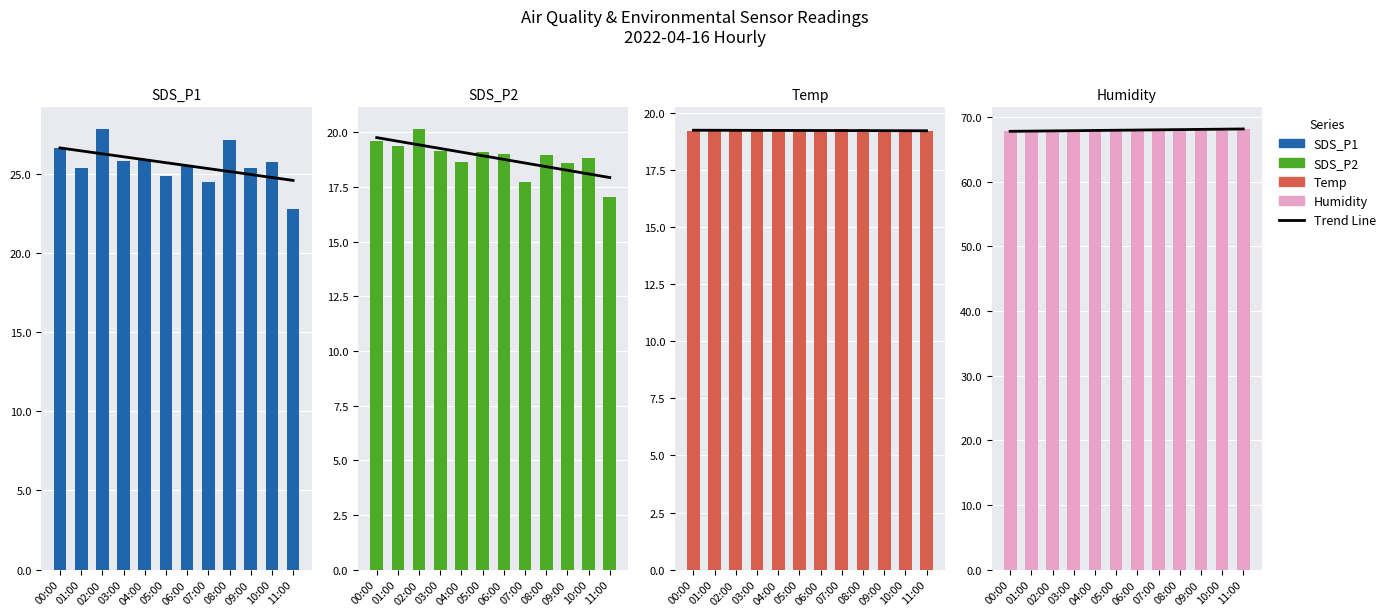

Reading left to right, list all the values displayed in this chart.

SDS_P1: 26.6	25.4	27.8	25.8	25.9	24.9	25.5	24.5	27.1	25.4	25.8	22.8
SDS_P2: 19.6	19.4	20.1	19.1	18.6	19.1	19.0	17.7	19.0	18.6	18.8	17.1
Temp: 19.2	19.3	19.2	19.3	19.2	19.2	19.2	19.3	19.3	19.2	19.2	19.2
Humidity: 67.8	67.8	67.8	67.9	67.9	67.9	68.0	68.0	68.1	68.1	68.1	68.1